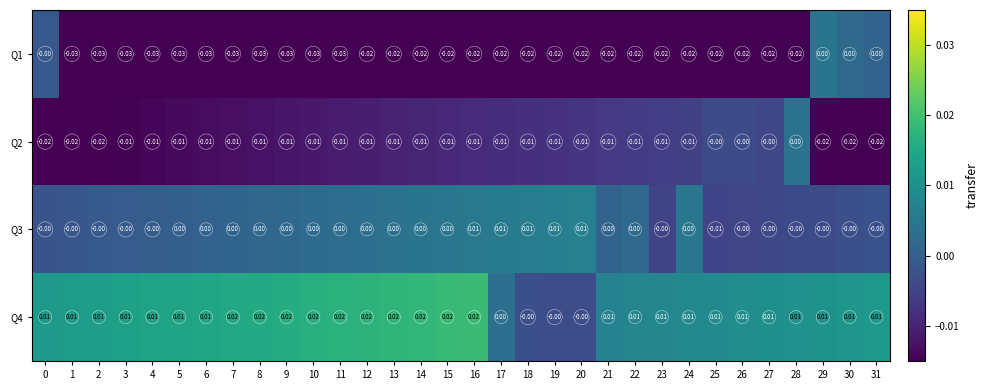

How many values in the Q4 series exceed 0?

28